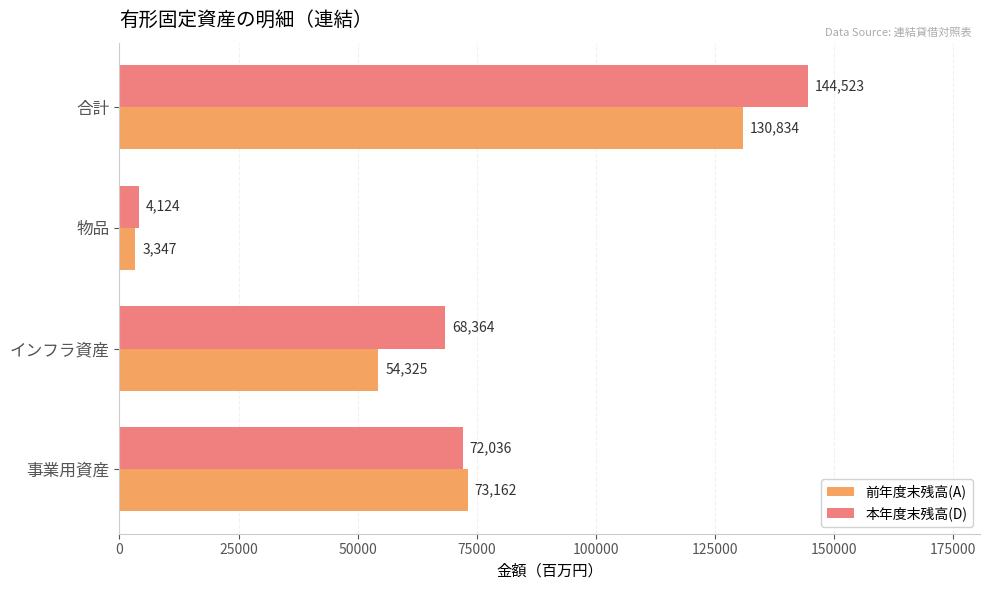

What is the average value of the 本年度末残高(D) series?

72262